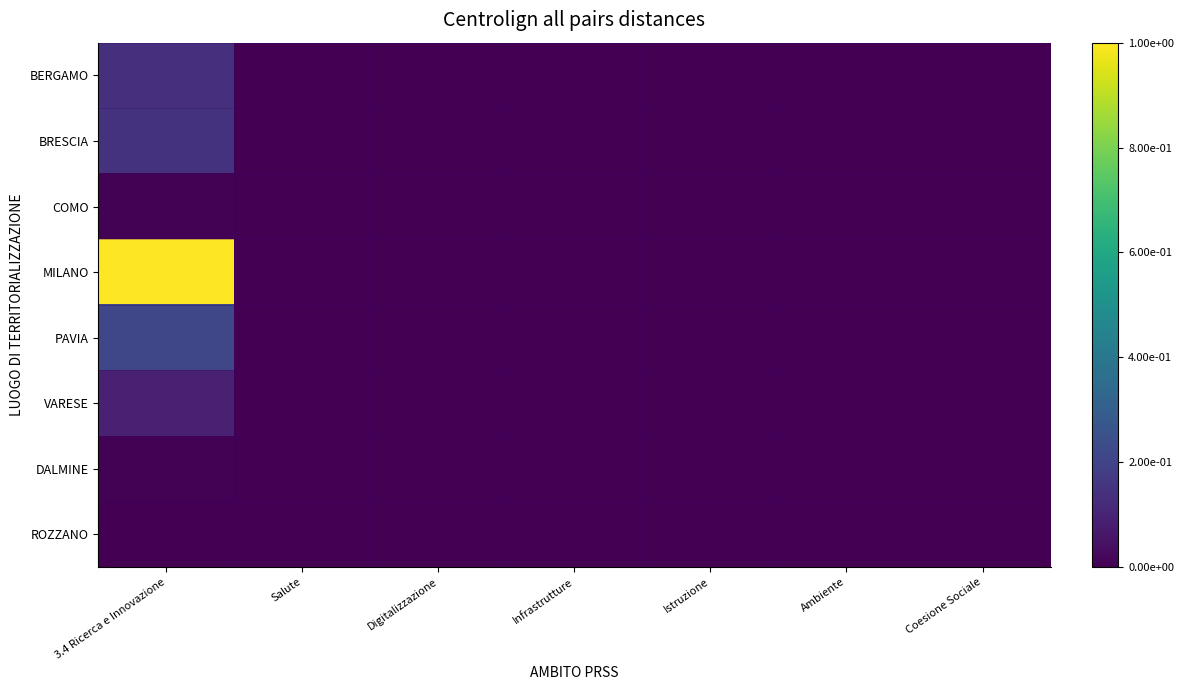

Reading left to right, what are all the values shown in this chart?

BERGAMO: 3.4 Ricerca e Innovazione=0.1	Salute=0.0	Digitalizzazione=0.0	Infrastrutture=0.0	Istruzione=0.0	Ambiente=0.0	Coesione Sociale=0.0
BRESCIA: 3.4 Ricerca e Innovazione=0.1	Salute=0.0	Digitalizzazione=0.0	Infrastrutture=0.0	Istruzione=0.0	Ambiente=0.0	Coesione Sociale=0.0
COMO: 3.4 Ricerca e Innovazione=0.0	Salute=0.0	Digitalizzazione=0.0	Infrastrutture=0.0	Istruzione=0.0	Ambiente=0.0	Coesione Sociale=0.0
MILANO: 3.4 Ricerca e Innovazione=1.0	Salute=0.0	Digitalizzazione=0.0	Infrastrutture=0.0	Istruzione=0.0	Ambiente=0.0	Coesione Sociale=0.0
PAVIA: 3.4 Ricerca e Innovazione=0.2	Salute=0.0	Digitalizzazione=0.0	Infrastrutture=0.0	Istruzione=0.0	Ambiente=0.0	Coesione Sociale=0.0
VARESE: 3.4 Ricerca e Innovazione=0.1	Salute=0.0	Digitalizzazione=0.0	Infrastrutture=0.0	Istruzione=0.0	Ambiente=0.0	Coesione Sociale=0.0
DALMINE: 3.4 Ricerca e Innovazione=0.0	Salute=0.0	Digitalizzazione=0.0	Infrastrutture=0.0	Istruzione=0.0	Ambiente=0.0	Coesione Sociale=0.0
ROZZANO: 3.4 Ricerca e Innovazione=0.0	Salute=0.0	Digitalizzazione=0.0	Infrastrutture=0.0	Istruzione=0.0	Ambiente=0.0	Coesione Sociale=0.0